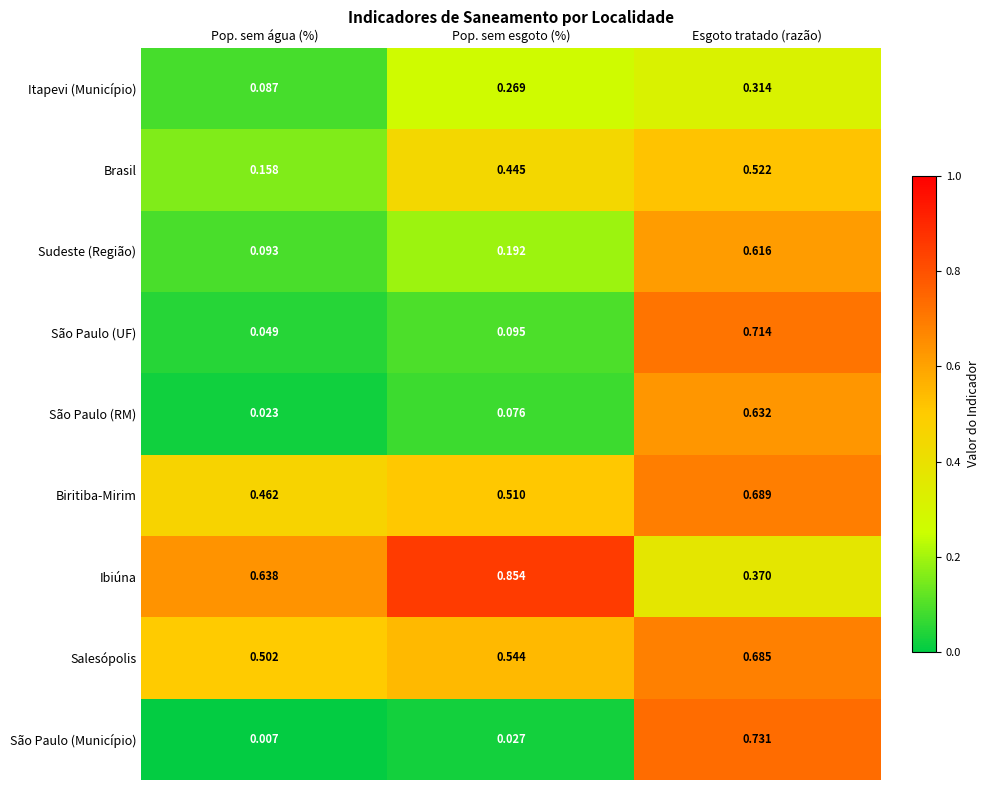

List the series in order of their peak value, highest first.

Ibiúna, São Paulo (Município), São Paulo (UF), Biritiba-Mirim, Salesópolis, São Paulo (RM), Sudeste (Região), Brasil, Itapevi (Município)